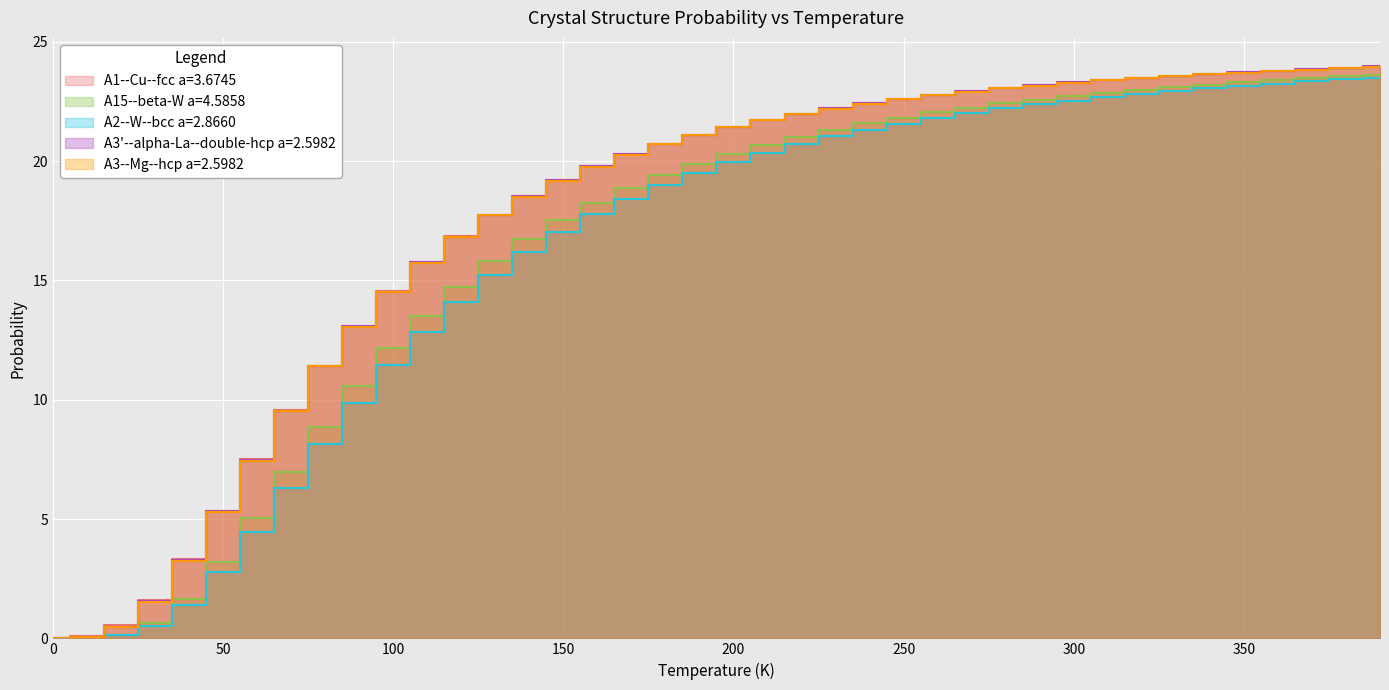

What is the label of the 17th point from the left?

160.0